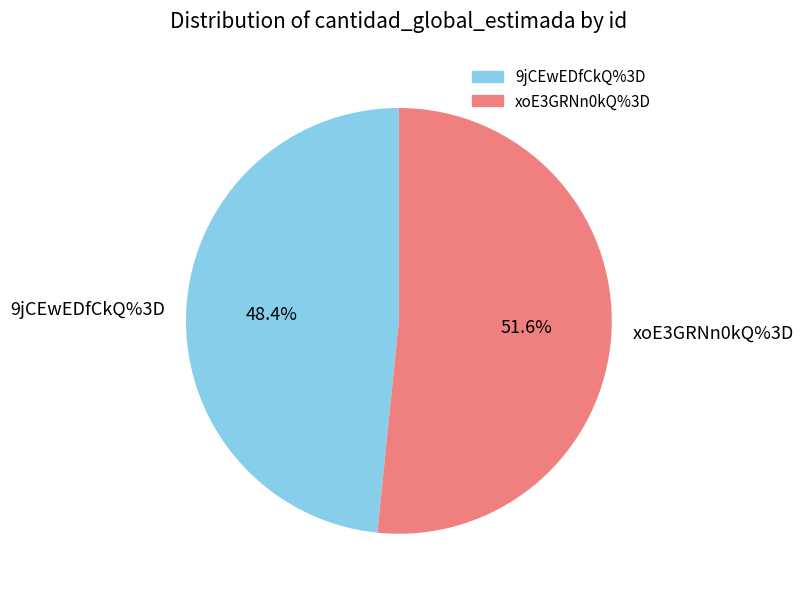

Between 9jCEwEDfCkQ%3D and xoE3GRNn0kQ%3D, which is larger?

xoE3GRNn0kQ%3D